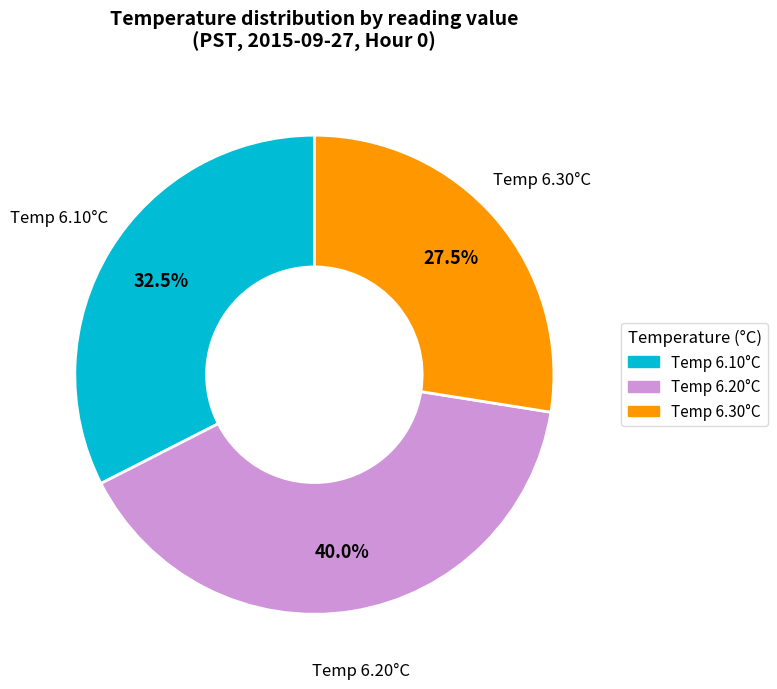

Does any single category account for the majority?

No